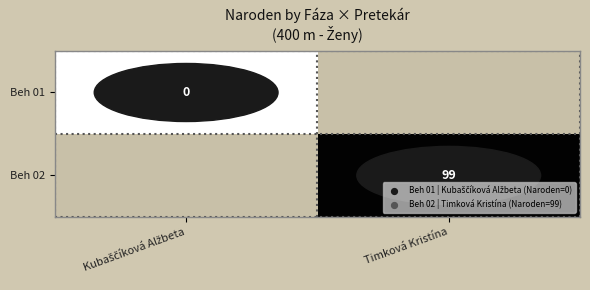

True or false: Beh 02 has a value of 142 at Timková Kristína.

False